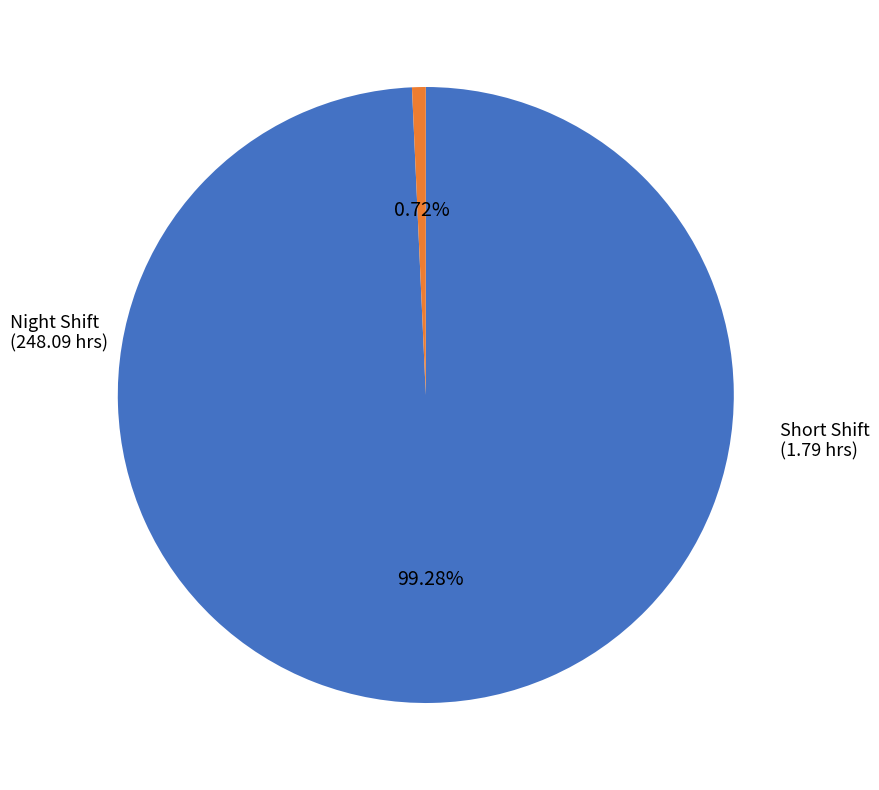

Is there any slice that represents more than half of the pie?

Yes